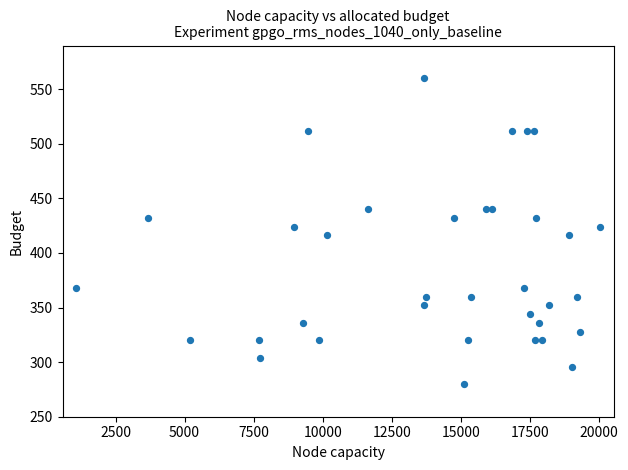

What is the range of X values (max minus min)?

18937